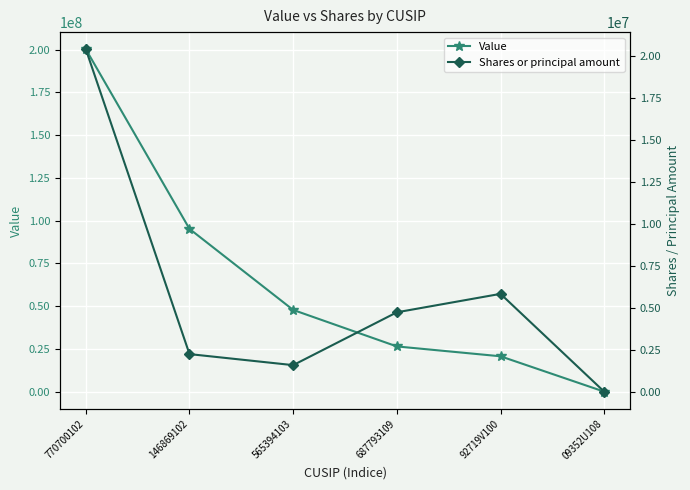

List the labels in order of Shares or principal amount value, largest first.

770700102, 92719V100, 687793109, 146869102, 565394103, 09352U108